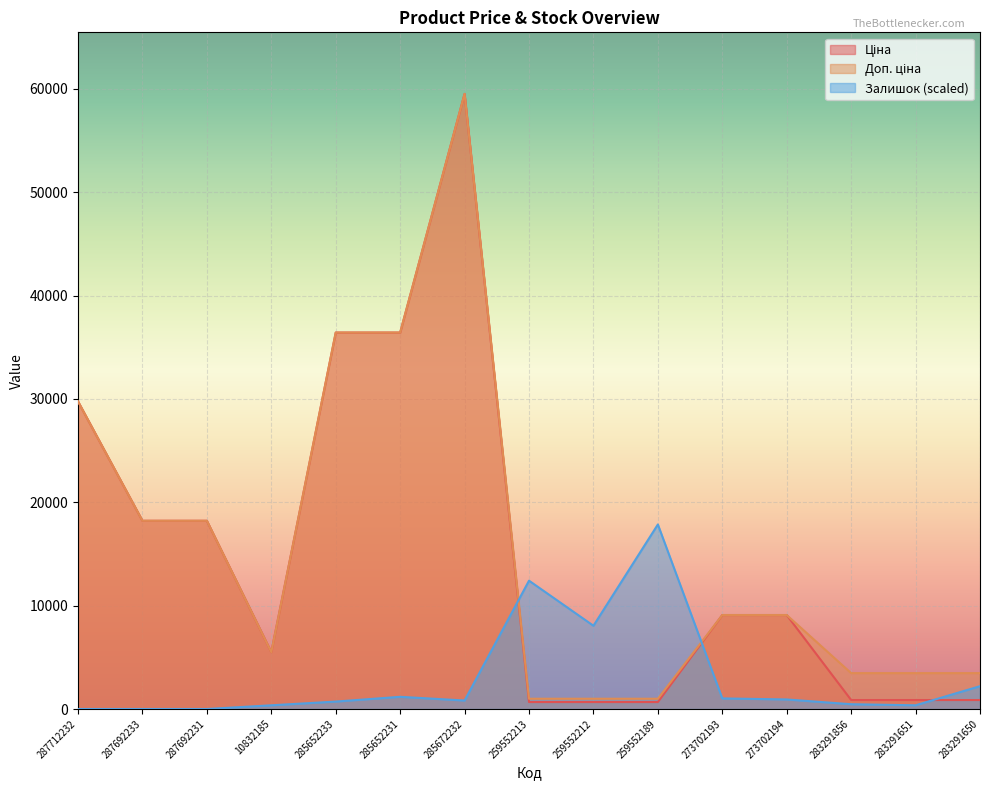

At which category does Доп. ціна reach its first local peak?

285672232